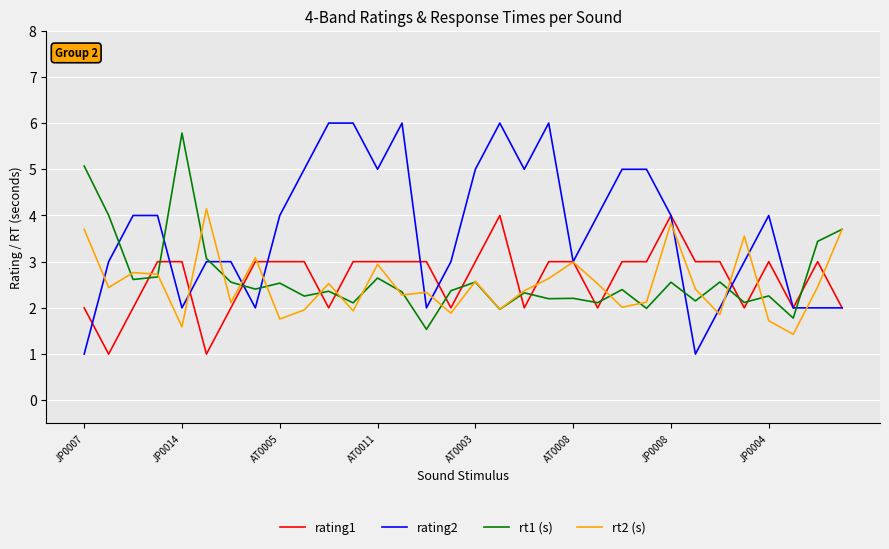

What is the maximum value for rt1 (s)?

5.8